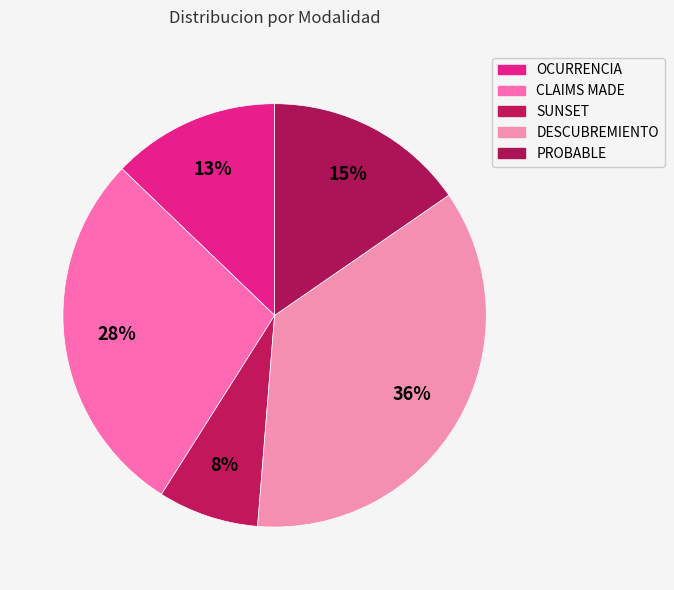

To the nearest percent, what is the combined percentage of OCURRENCIA and SUNSET?

21%